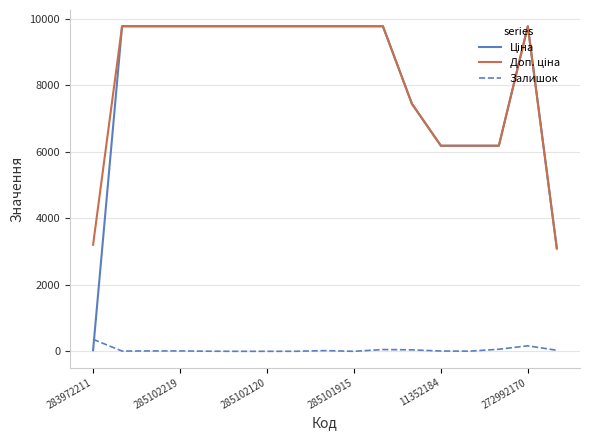

What is the total value across all series at 285102120?

19551.0